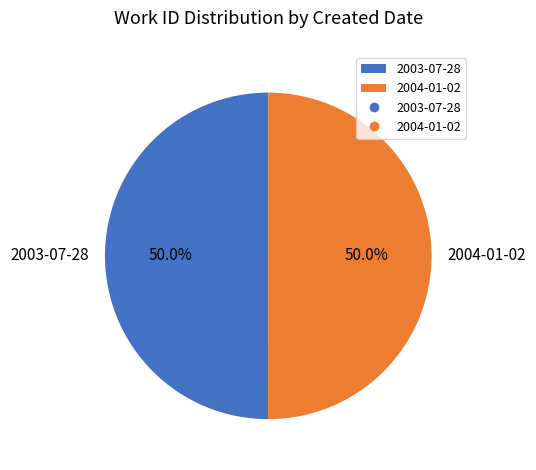

Combined, what portion of the pie is 2004-01-02 and 2003-07-28?

100.0%